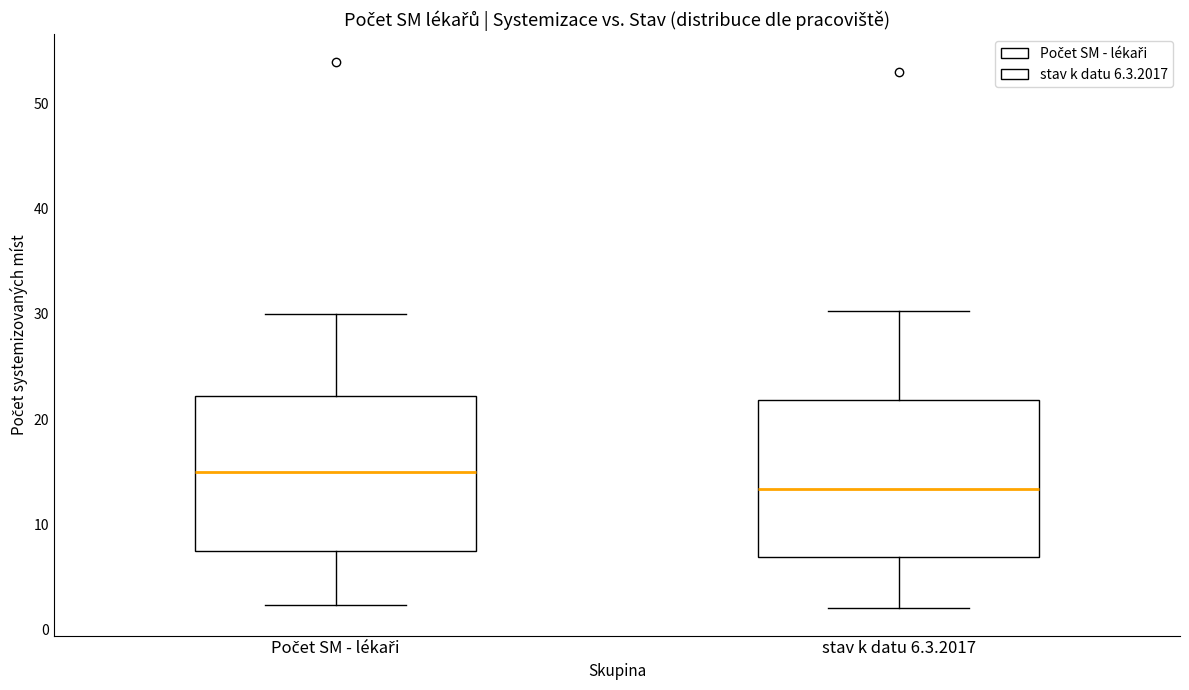

Reading left to right, read every box against the y-axis: the position of its median line, the range the box covers, and the ends of its whiskers. The values are not printed on the chart, so give them approximately, as read against the axis.

Počet SM - lékaři: median 15, box 7 to 22, whiskers 2 to 30
stav k datu 6.3.2017: median 13, box 7 to 22, whiskers 2 to 30